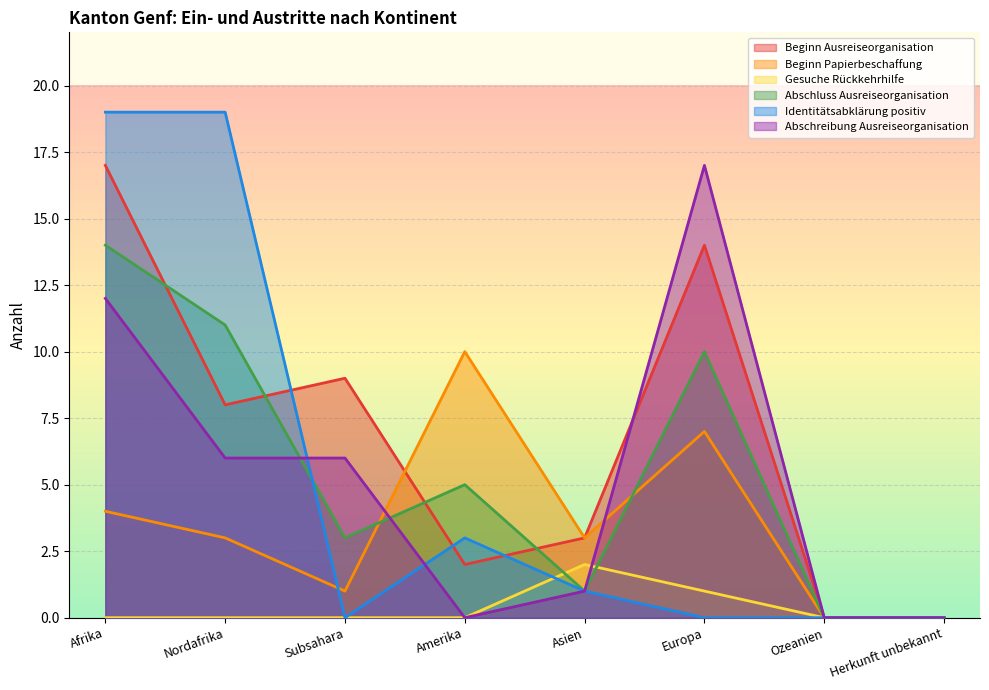

What are all the series names shown in the legend?

Beginn Ausreiseorganisation, Beginn Papierbeschaffung, Gesuche Rückkehrhilfe, Abschluss Ausreiseorganisation, Identitätsabklärung positiv, Abschreibung Ausreiseorganisation